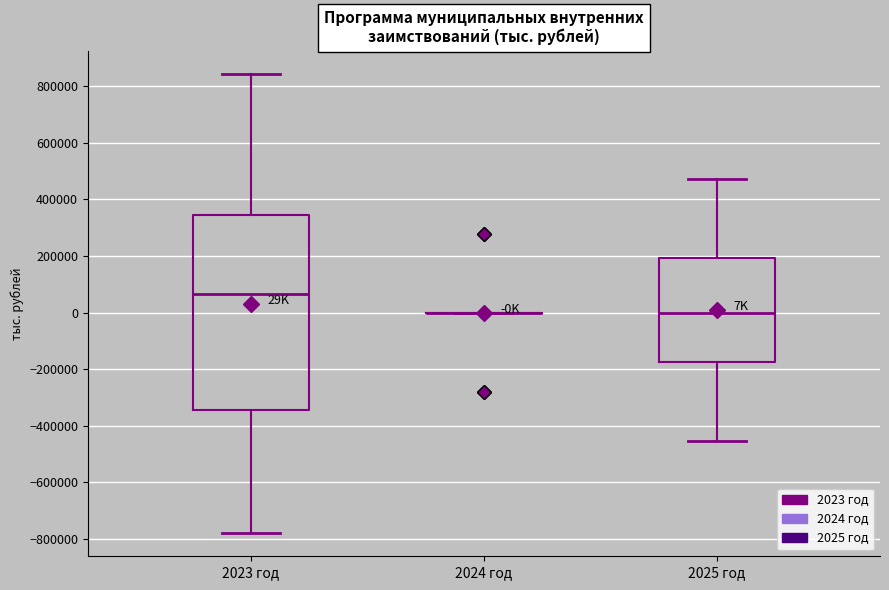

Comparing the boxes themselves (not the whiskers), which one is the tallest?

2023 год